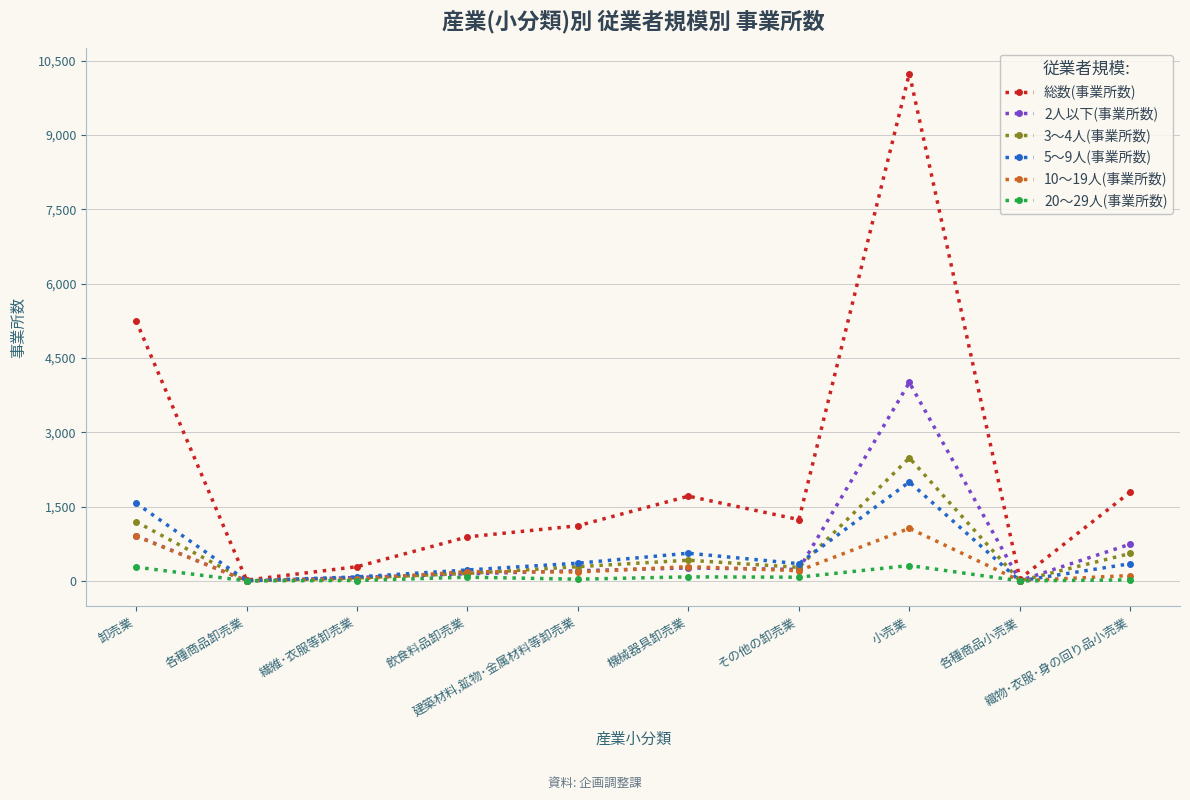

Read the 20～29人(事業所数) value at 繊維･衣服等卸売業.

8